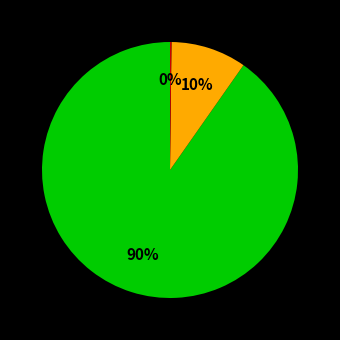

Does any single category account for the majority?

Yes